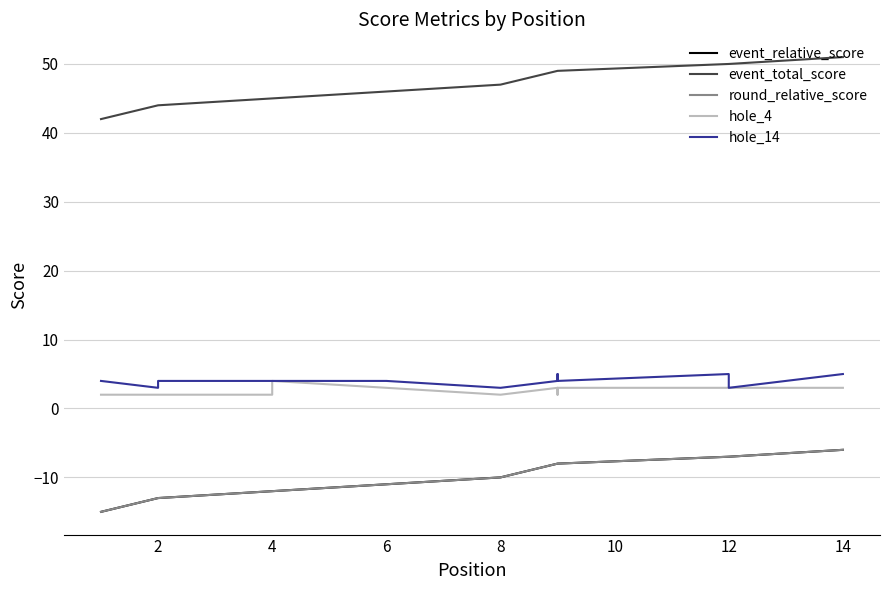

The value of event_relative_score at 12 is -3. True or false?

False